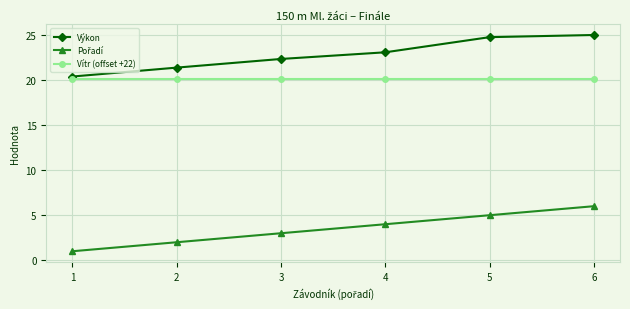

What is the difference between the highest and lowest values at 5?

19.8